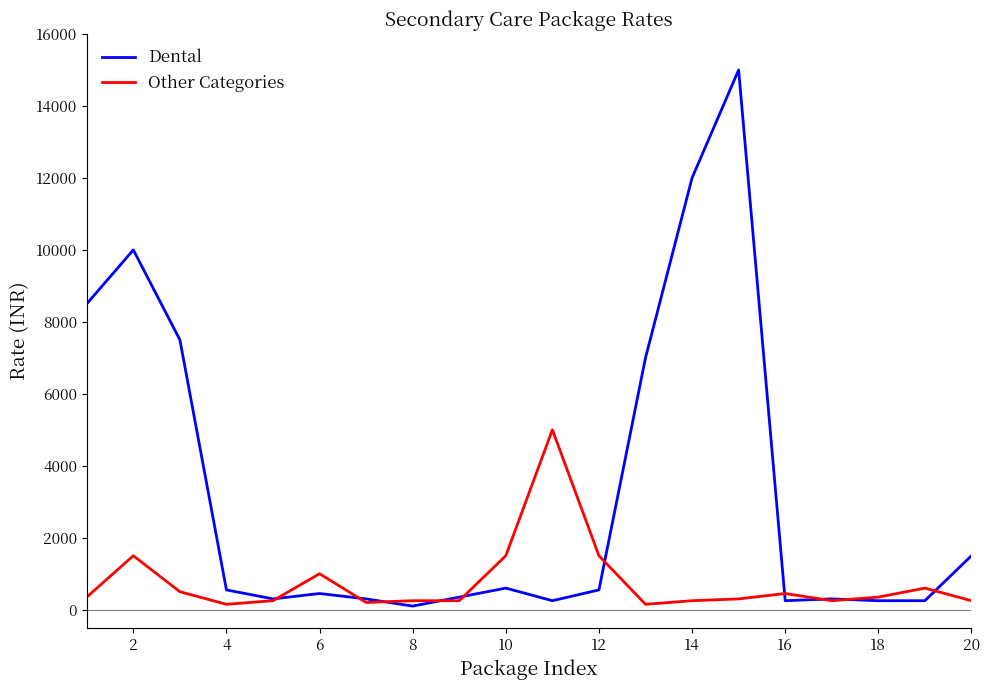

What is the highest value of the Dental series?

15000